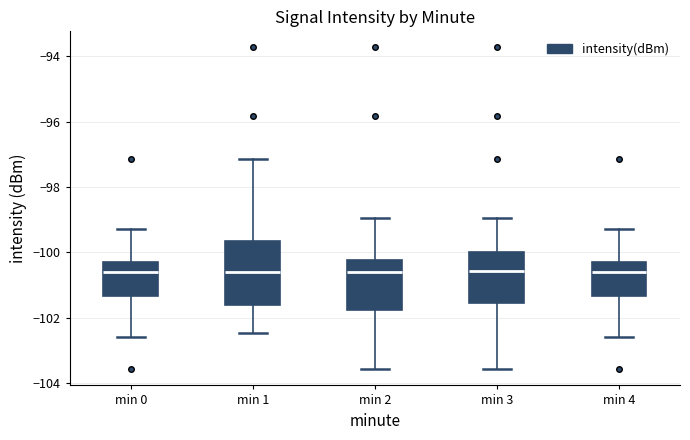

Reading left to right, read every box against the y-axis: the position of its median line, the range the box covers, and the ends of its whiskers. The values are not printed on the chart, so give them approximately, as read against the axis.

min 0: median -100.6, box -101.4 to -100.2, whiskers -102.6 to -99.4
min 1: median -100.6, box -101.6 to -99.6, whiskers -102.4 to -97.2
min 2: median -100.6, box -101.8 to -100.2, whiskers -103.6 to -99.0
min 3: median -100.6, box -101.6 to -100.0, whiskers -103.6 to -99.0
min 4: median -100.6, box -101.4 to -100.2, whiskers -102.6 to -99.4